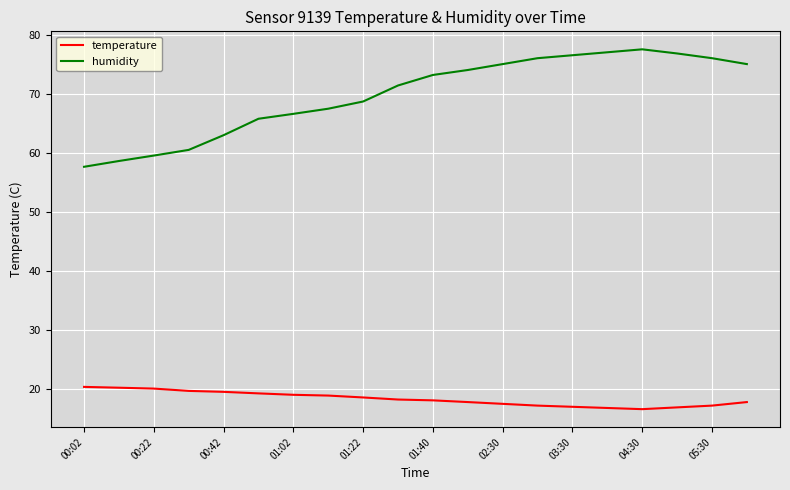

List the series in order of their peak value, lowest first.

temperature, humidity